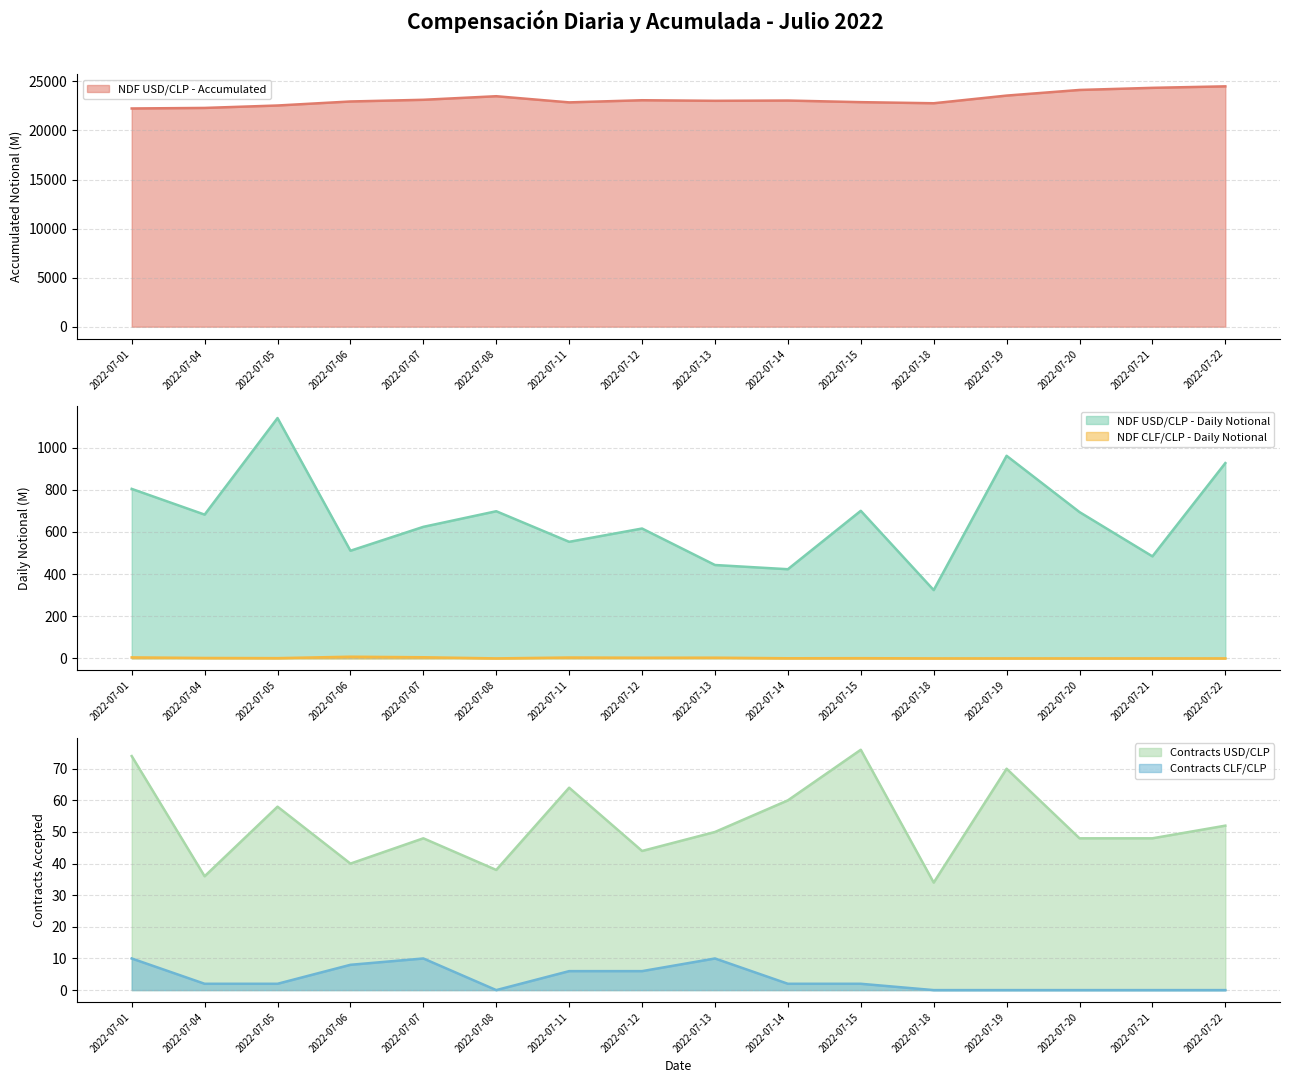

The value of NDF USD/CLP - Daily Notional at 2022-07-22 is 237.3. True or false?

False